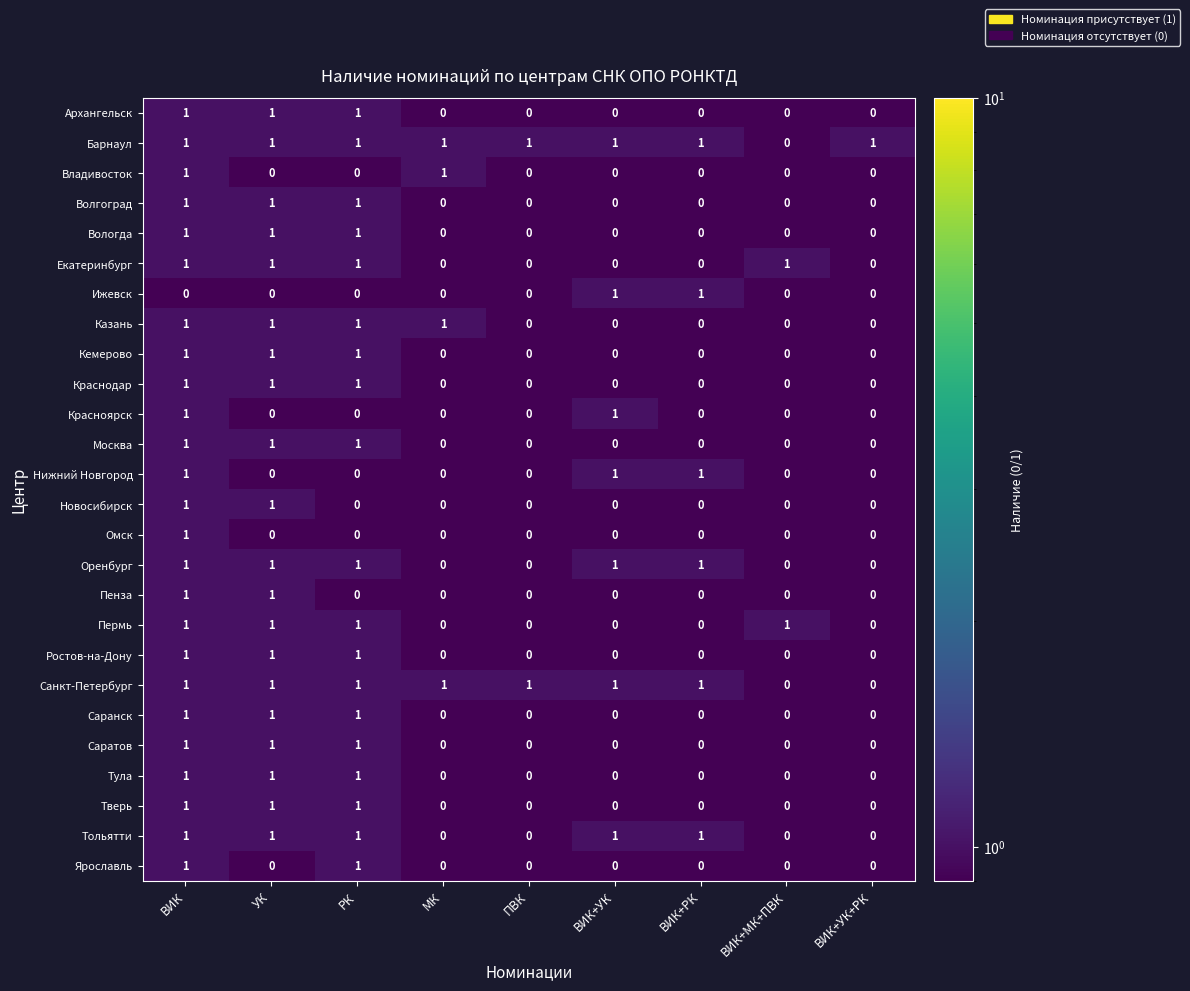

How many data points does each series have?

9